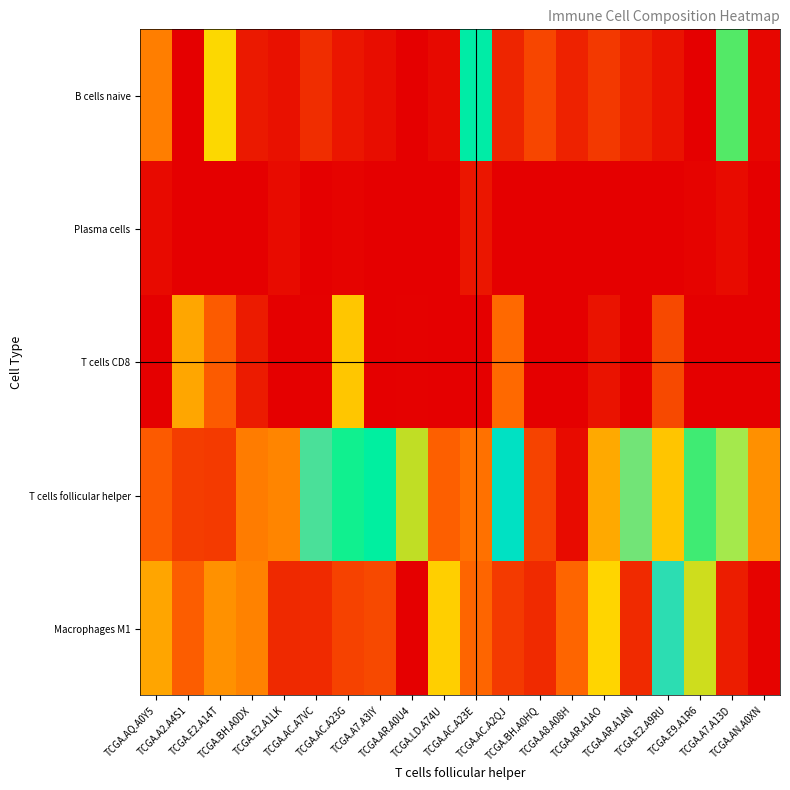

How many distinct data groups are displayed?

5